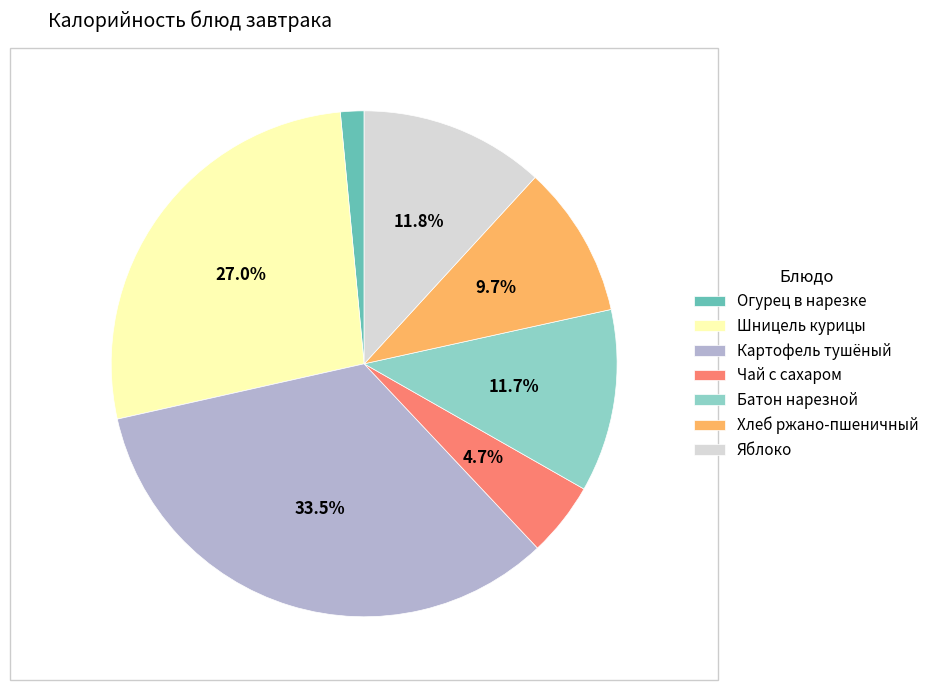

Which category has the biggest portion of the pie?

Картофель тушёный